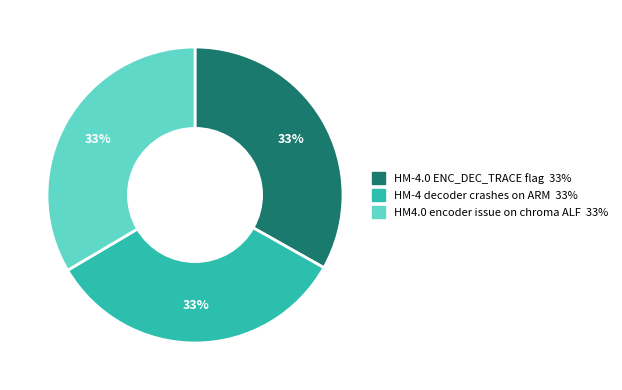

How many segments does this pie chart have?

3